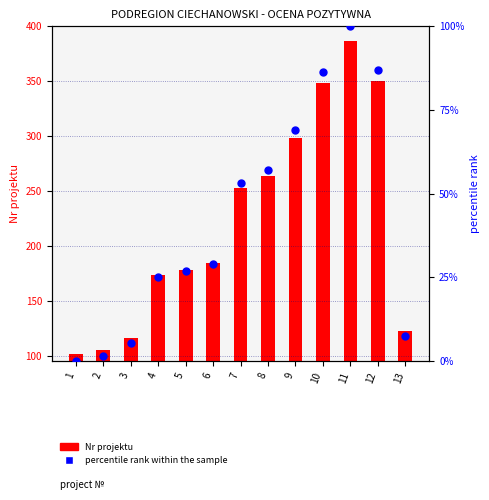

Which series contains the lowest Y value?

percentile rank within the sample